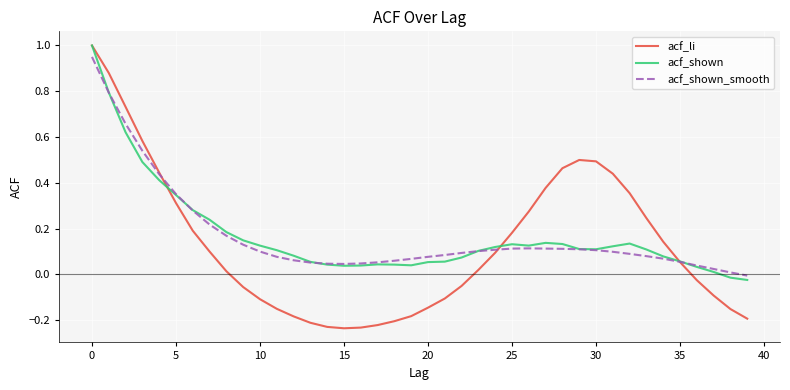

Which series has the largest range (max minus min)?

acf_li